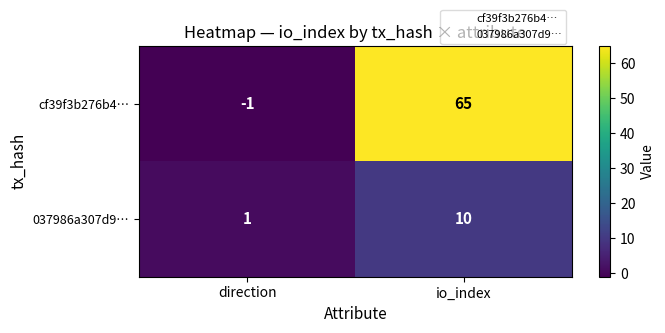

At which category does the chart reach its peak across all series?

io_index